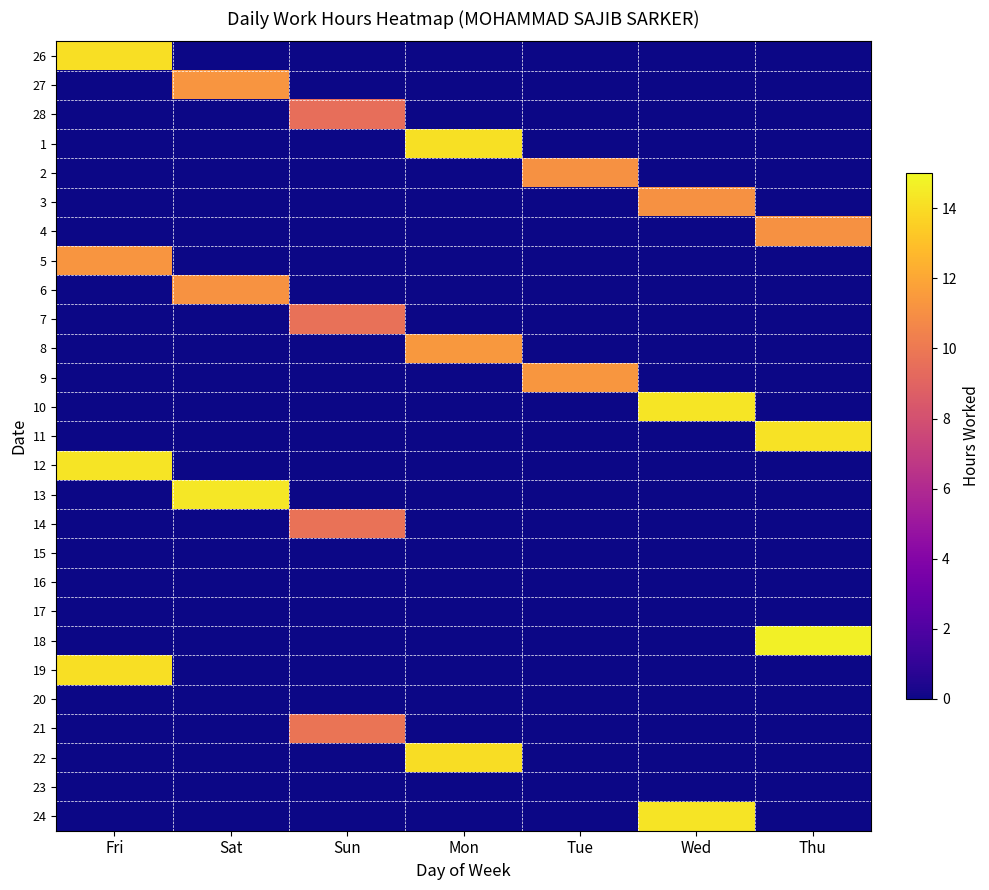

What is the difference between the highest and lowest values at Thu?

14.7